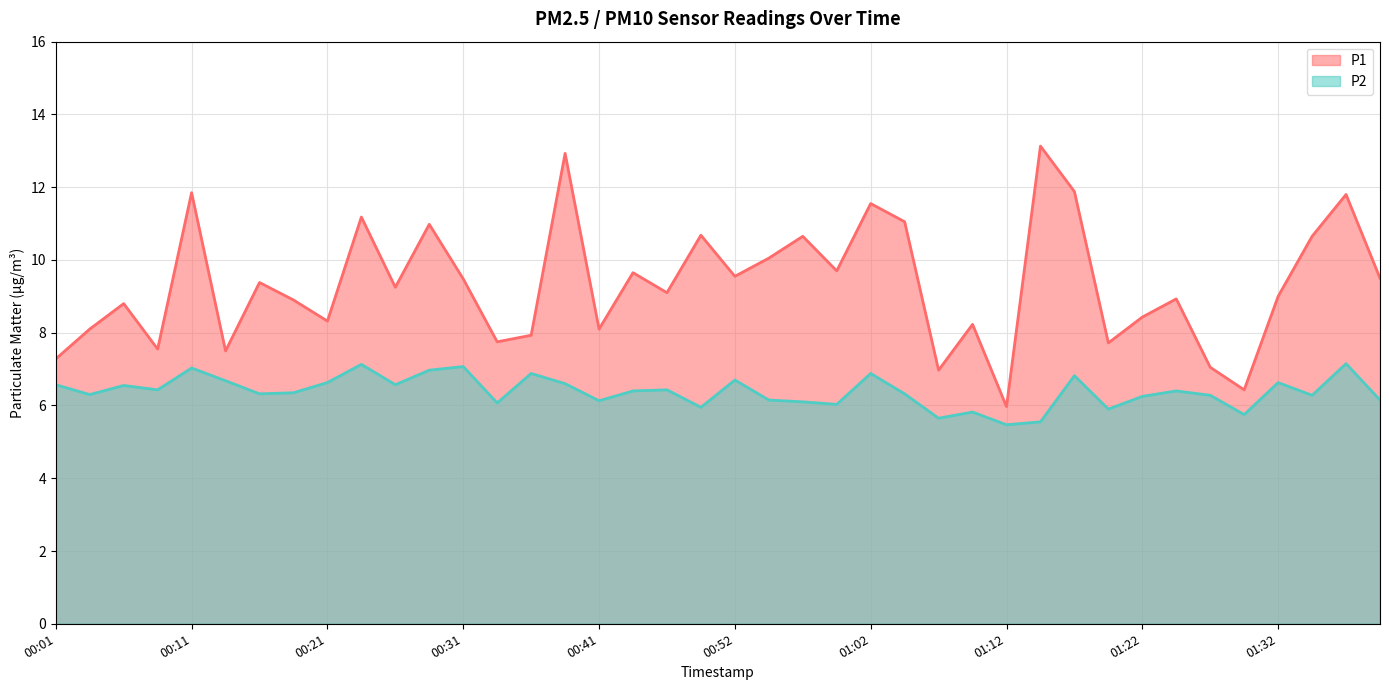

The value of P1 at 00:28 is 11.0. True or false?

True